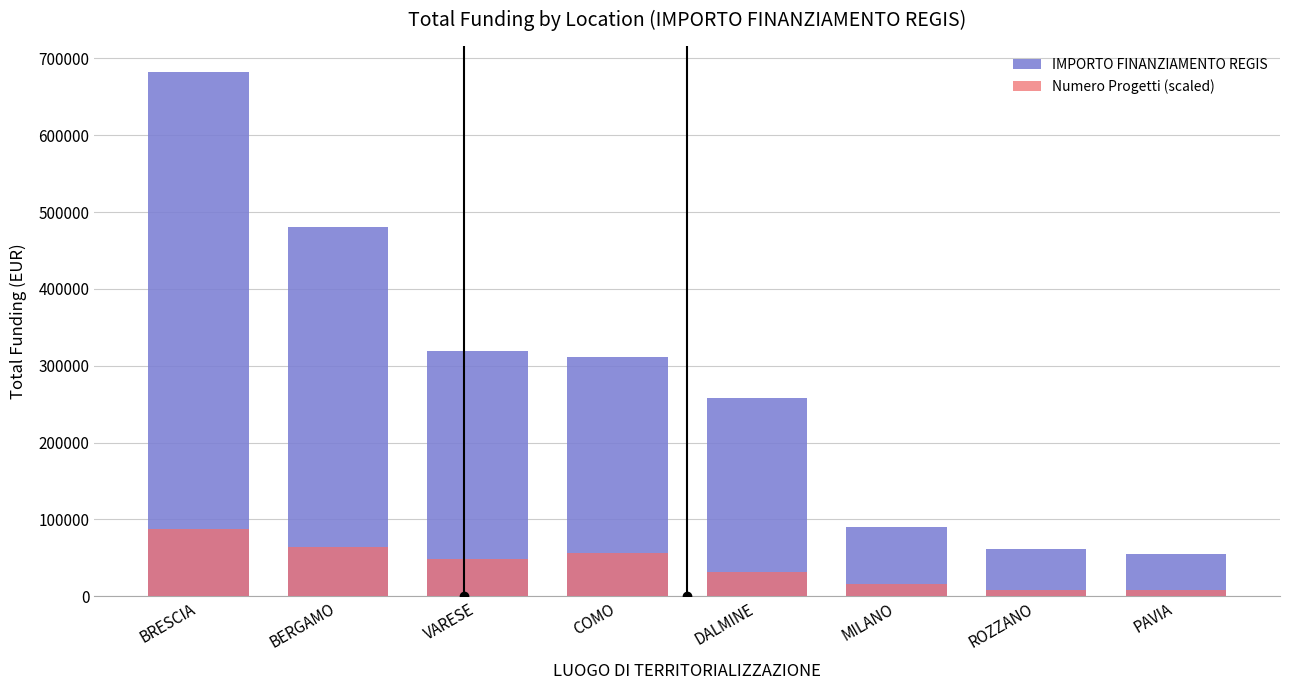

How many distinct data groups are displayed?

2